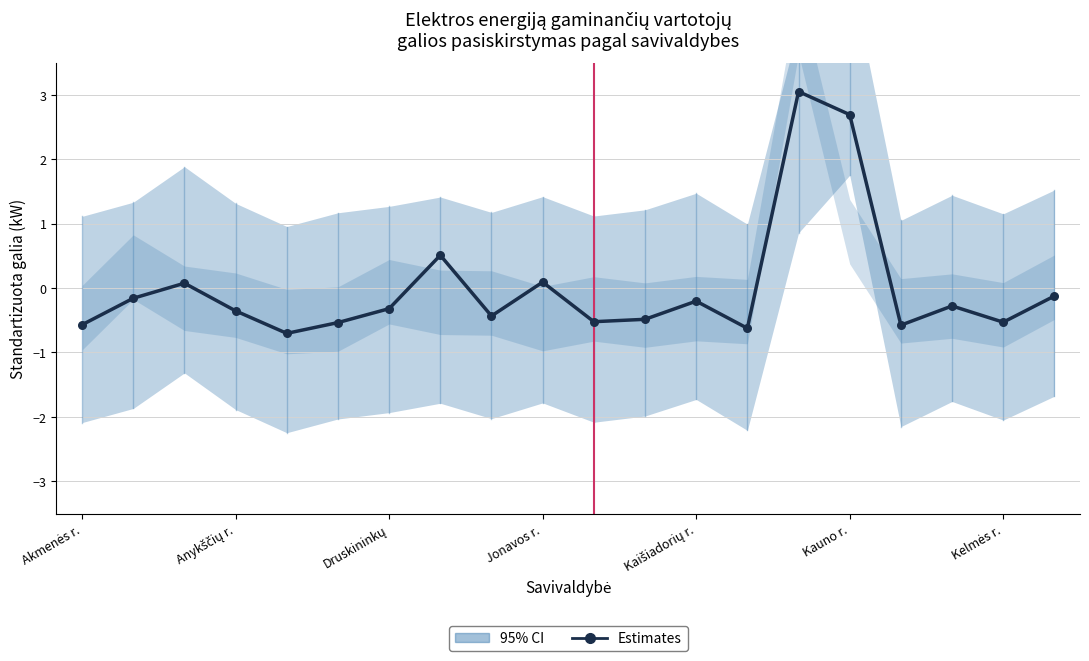

What is the change in value from 10 to 14?

+3.6